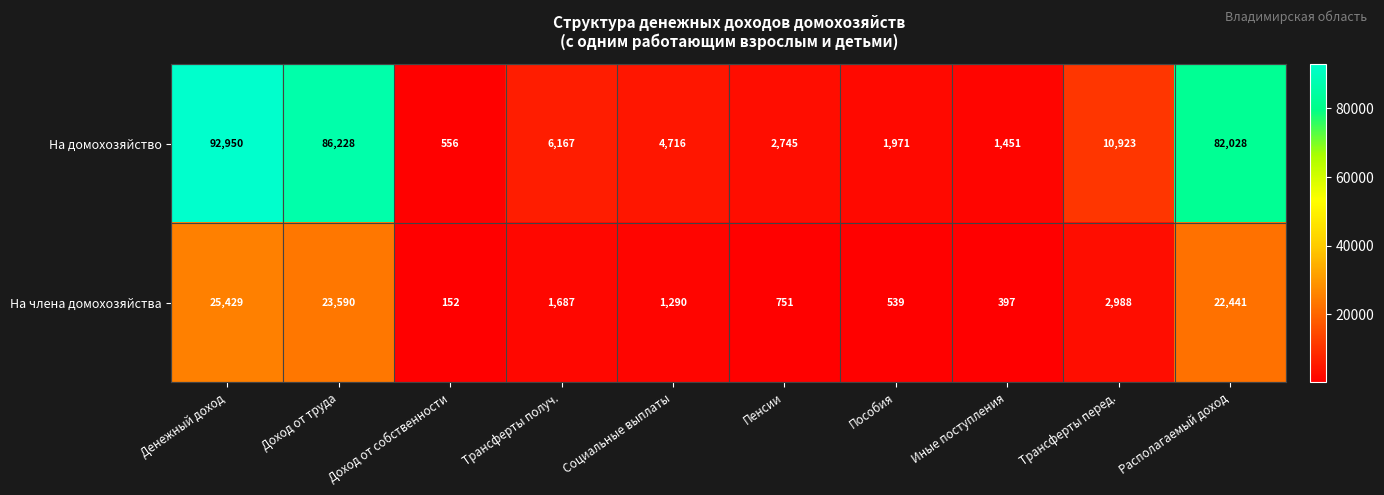

At which label does На члена домохозяйства first exceed 1687?

Денежный доход